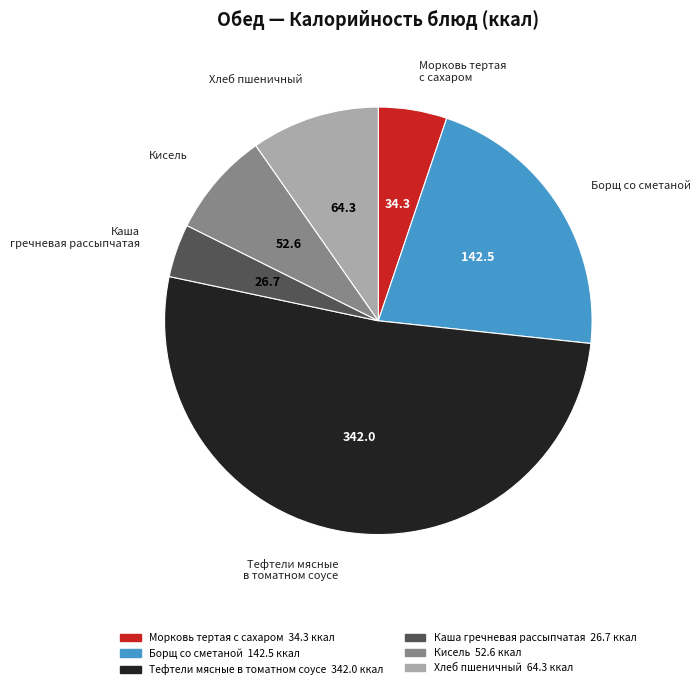

Approximately how many times larger is the value at Каша гречневая рассыпчатая compared to Кисель?

0.5